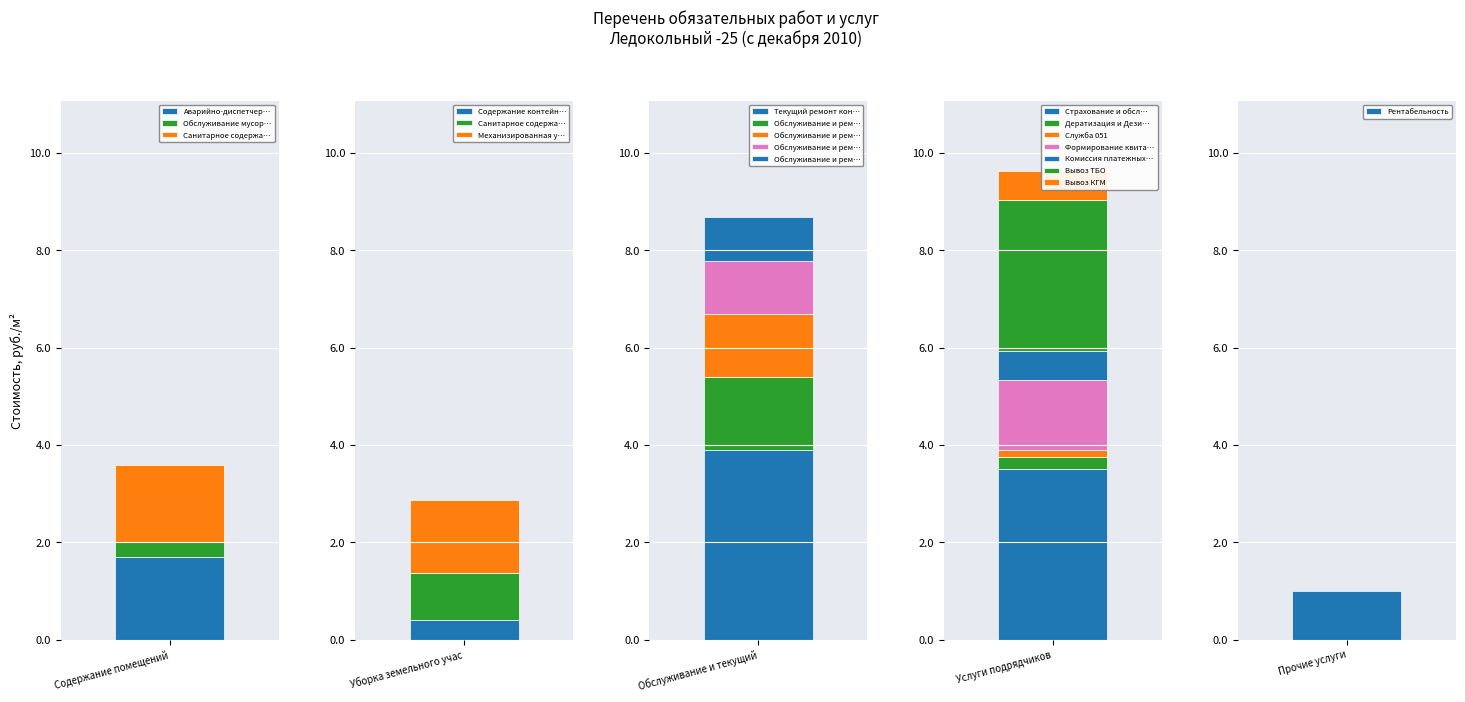

How many values are below 1?

8